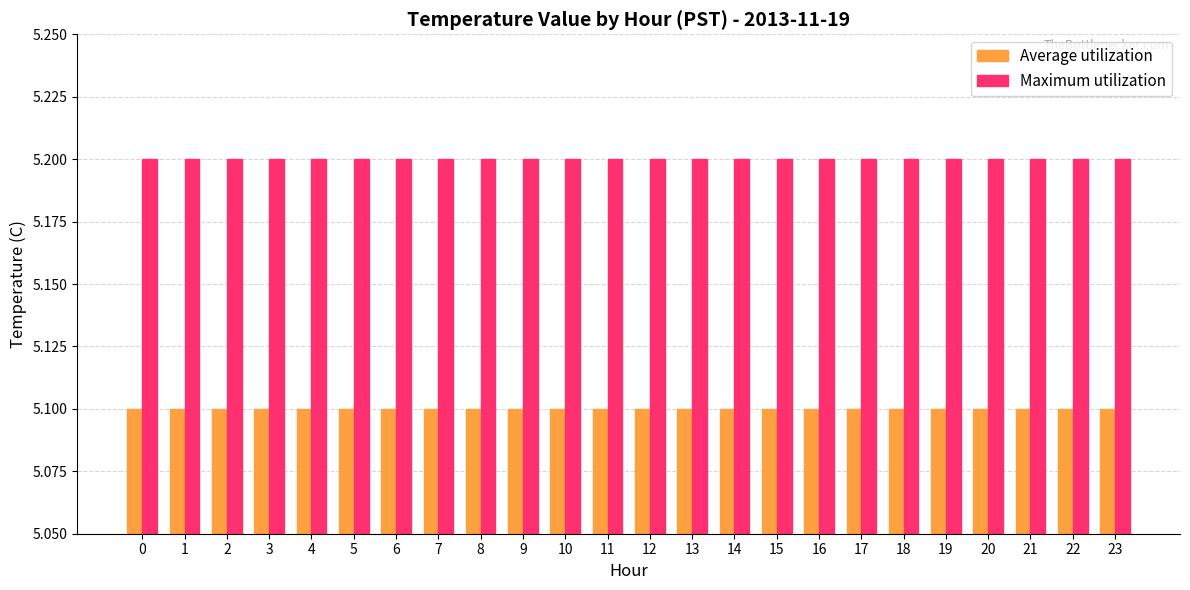

List the series in order of their peak value, lowest first.

Average utilization, Maximum utilization